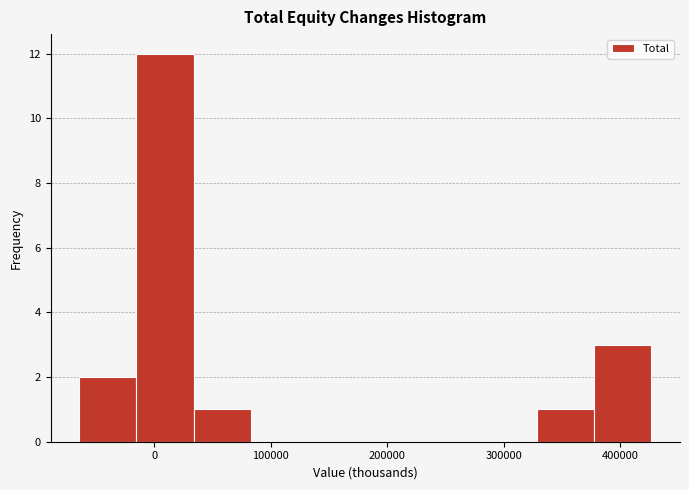

How tall is the bar that spans 330000 to 380000 on the x-axis? Neither the bar edges nor the heights are printed on the chart, so give them approximately, as read against the axes.

1